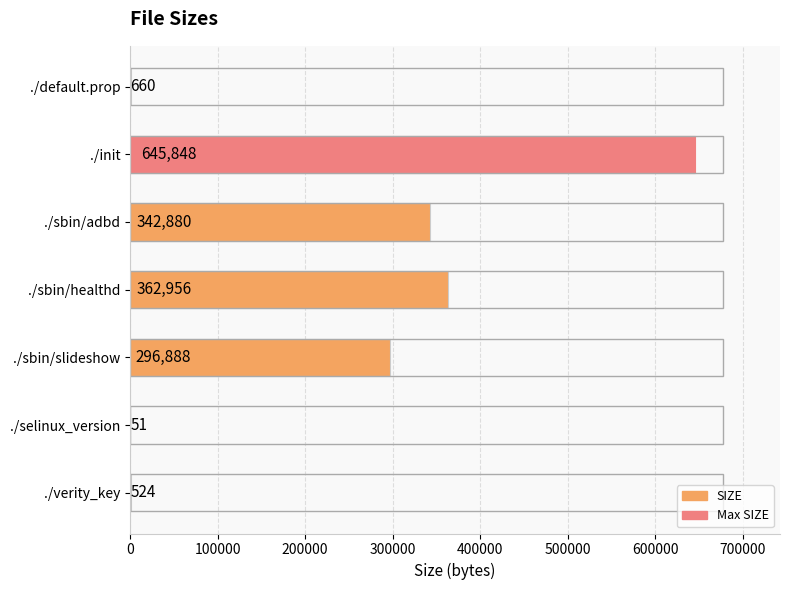

True or false: the data shows 296888 at ./sbin/slideshow.

True